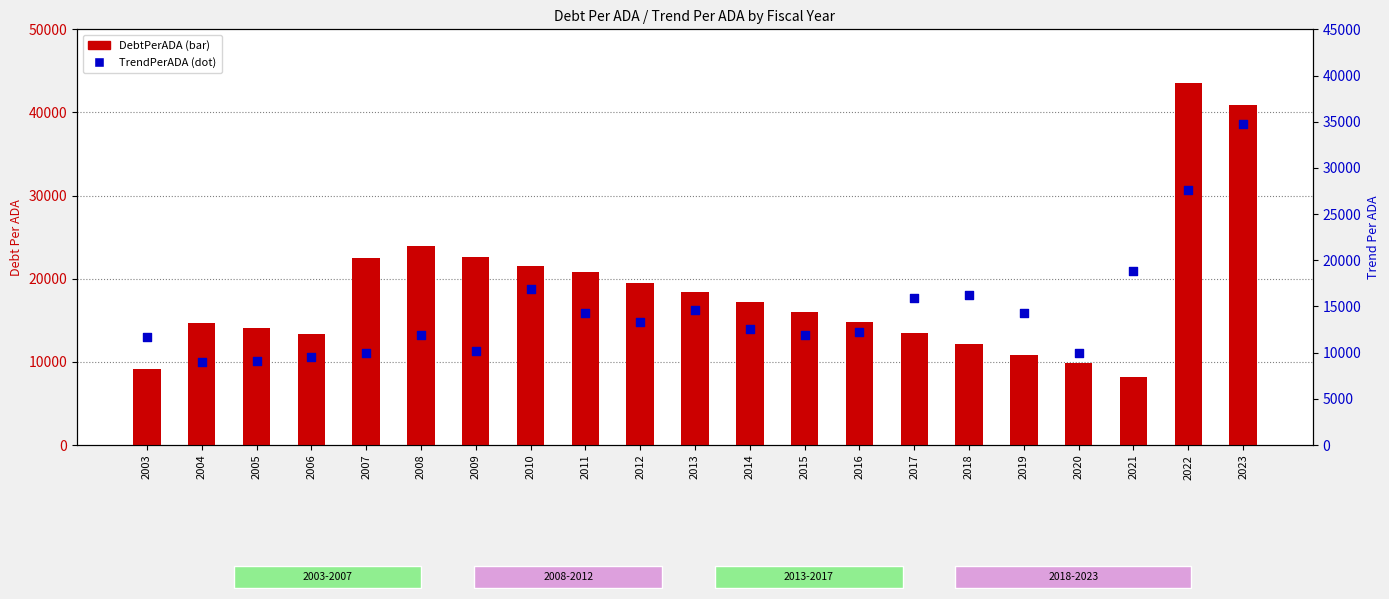

At how many categories does at least one series exceed 33905?

2